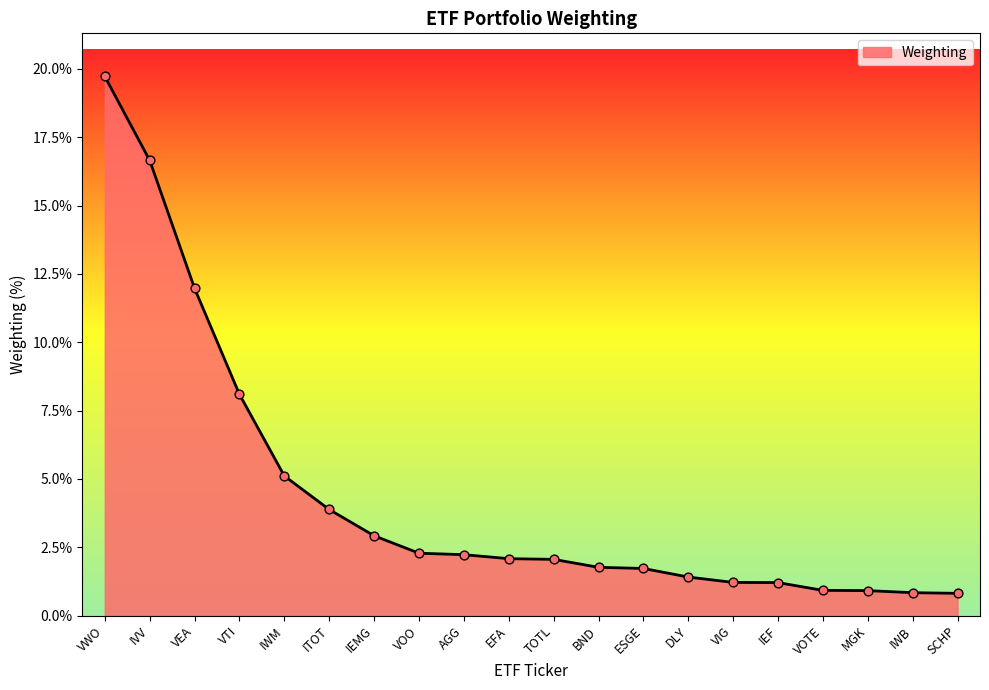

Approximately how many times larger is the value at IWB compared to VTI?

0.1